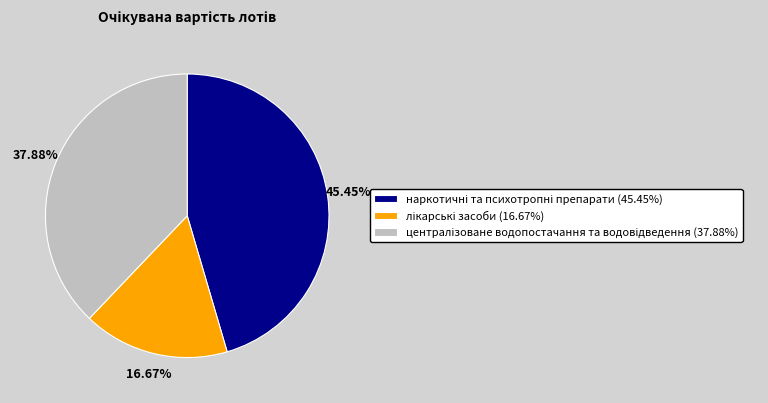

Is there a majority slice in this chart?

No